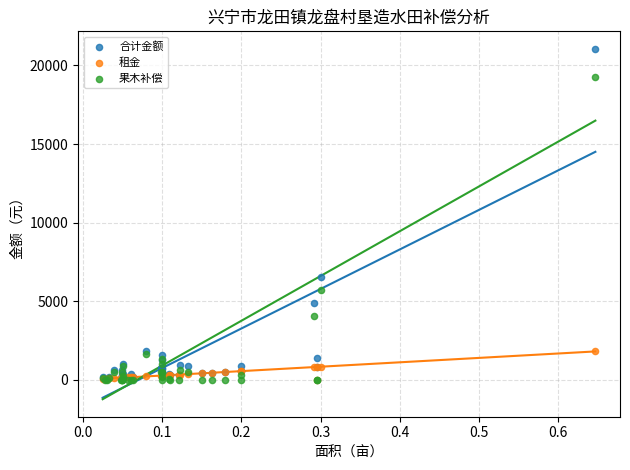

Which series reaches the maximum Y coordinate?

合计金额